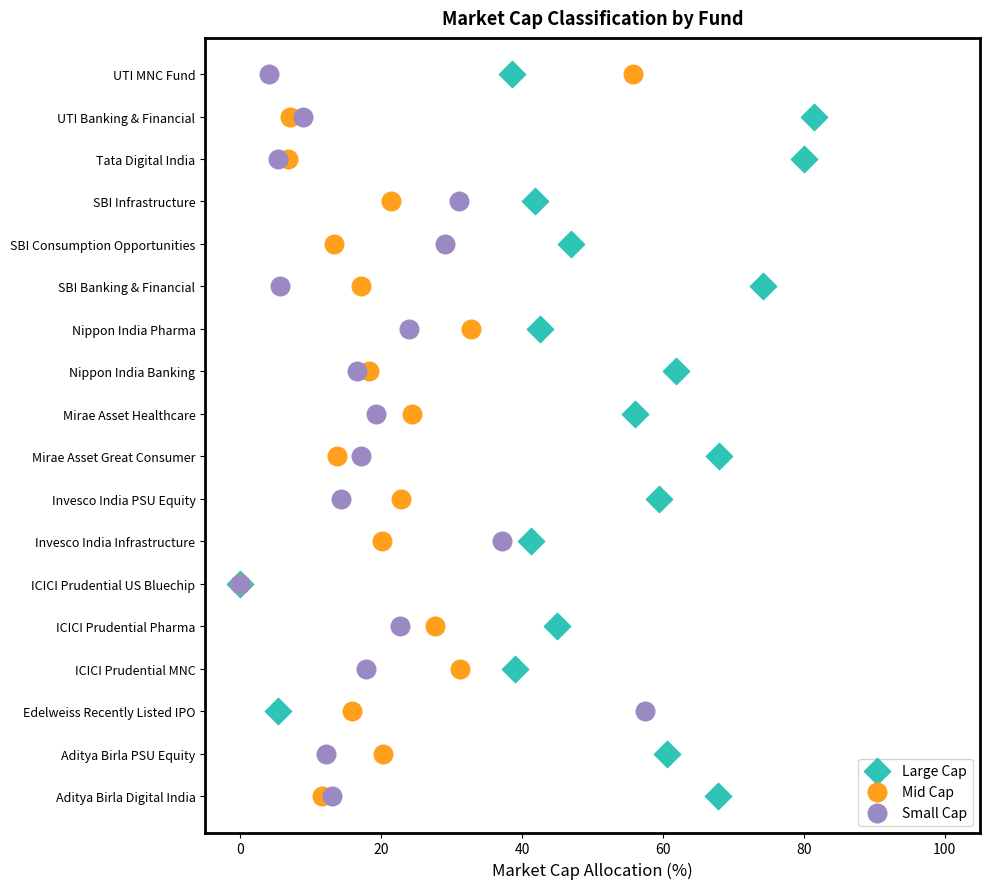

Which series has the widest spread of Y values?

Large Cap